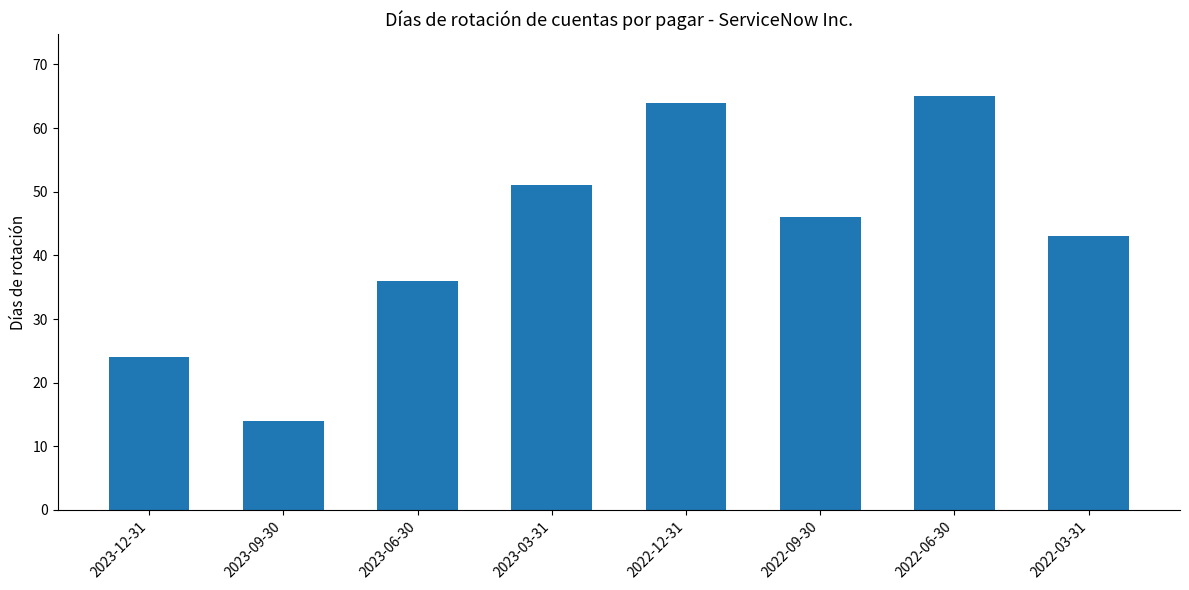

What is the value of the 5th bar from the left?

64